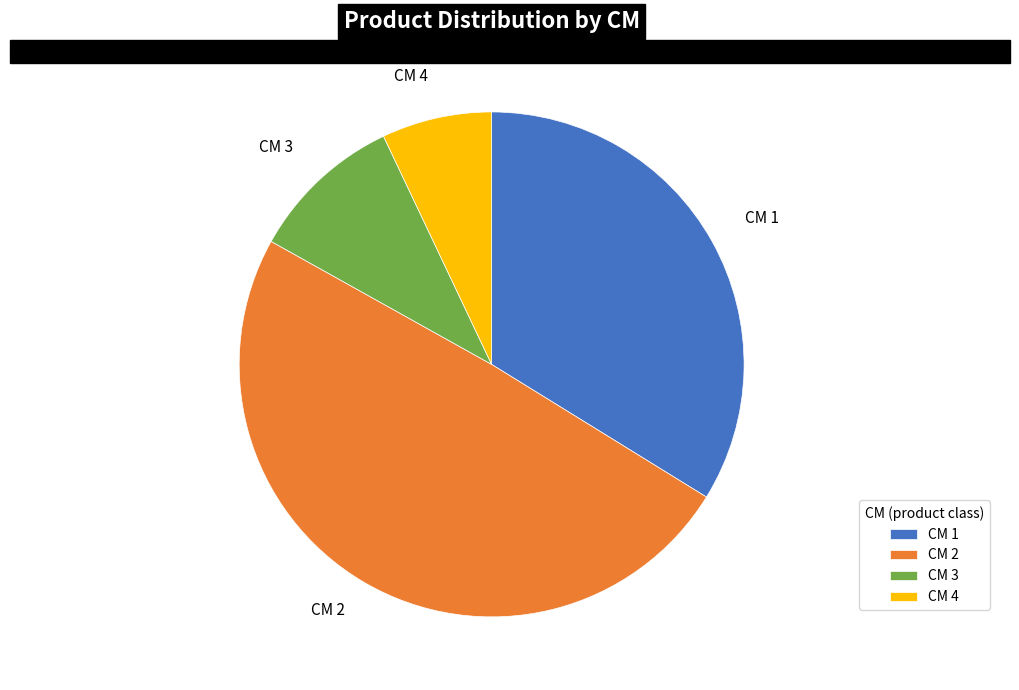

True or false: CM 1 accounts for 22% of the total.

False